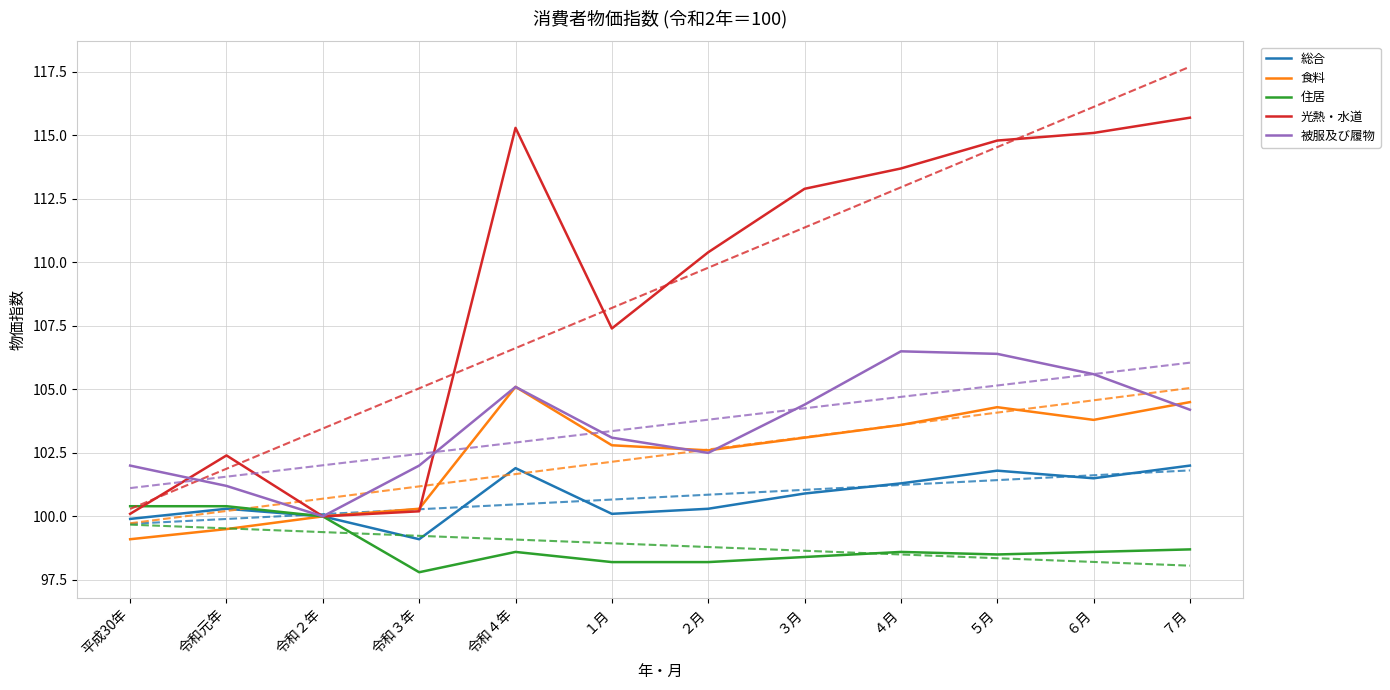

What is the highest value of the 被服及び履物 series?

106.5